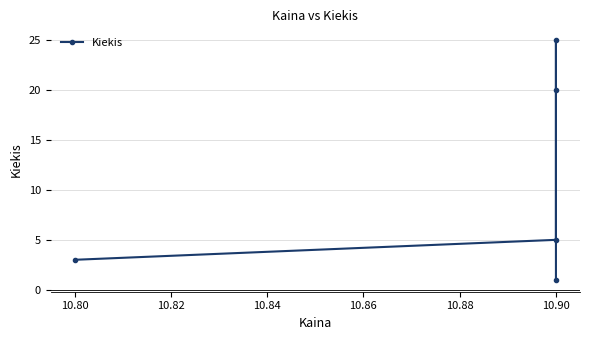

How many points are higher than both their immediate neighbors (excluding endpoints)?

1